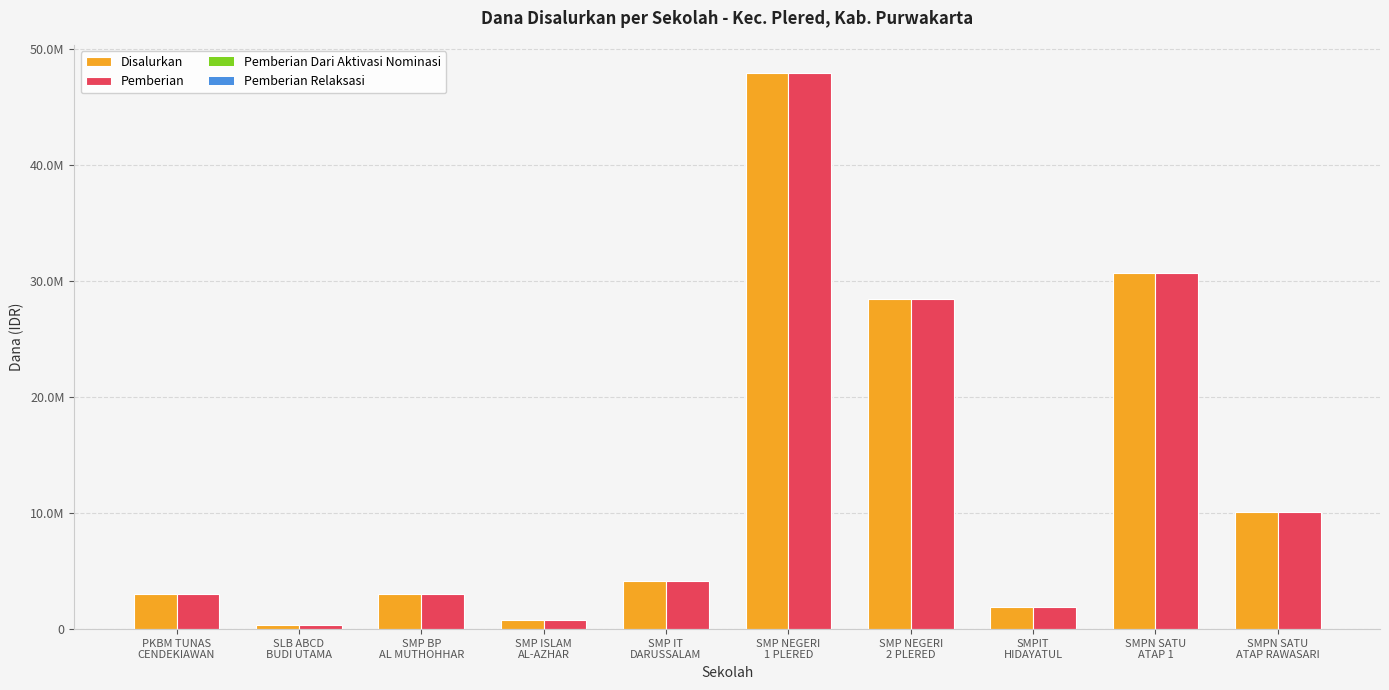

Are the bars horizontal?

No